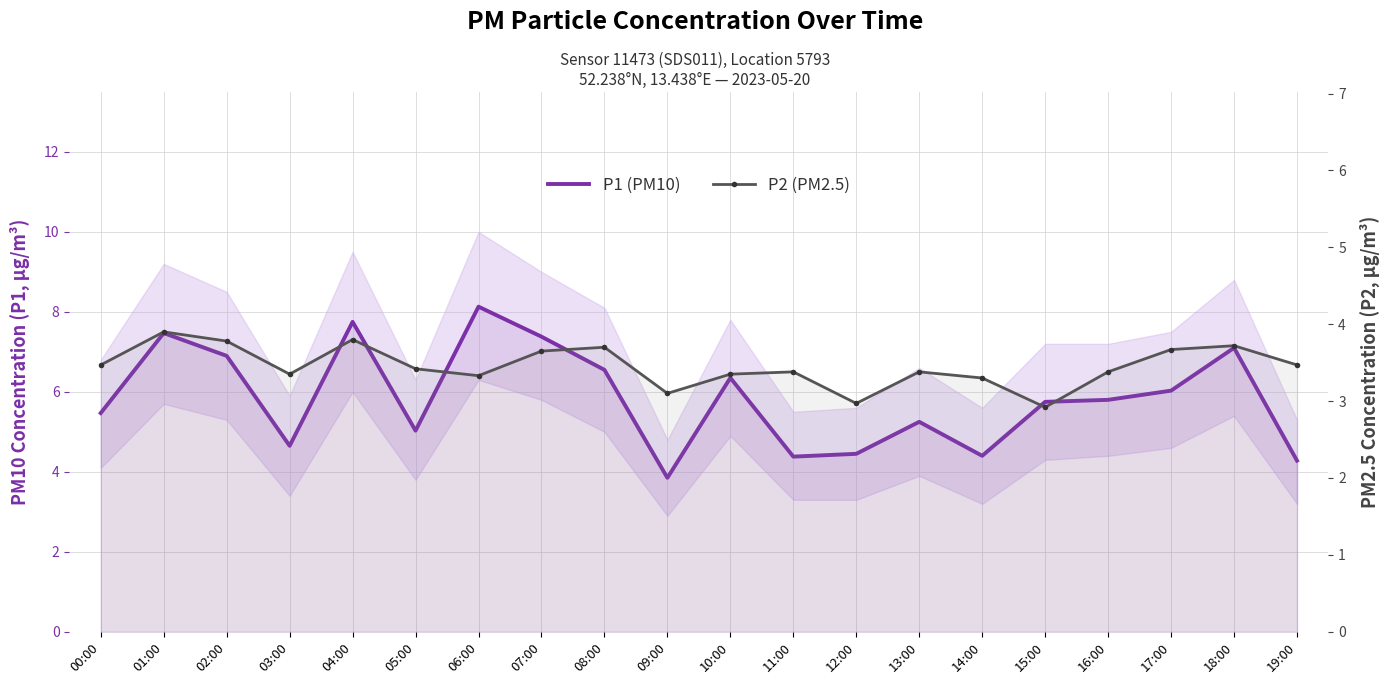

What are all the series names shown in the legend?

P1 (PM10), P2 (PM2.5)